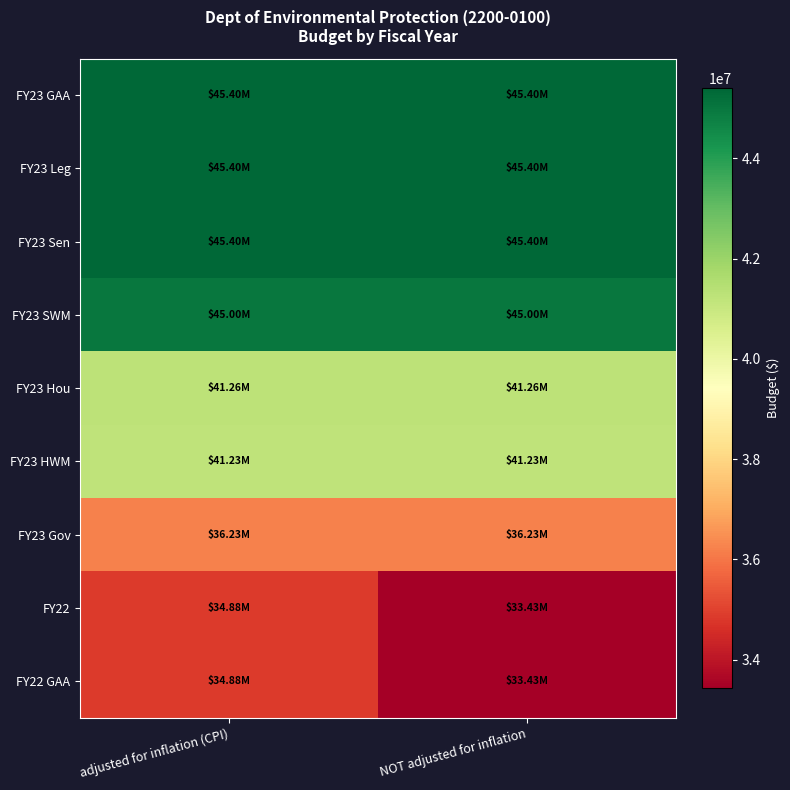

What is the total value across all series at NOT adjusted for inflation?

366791506